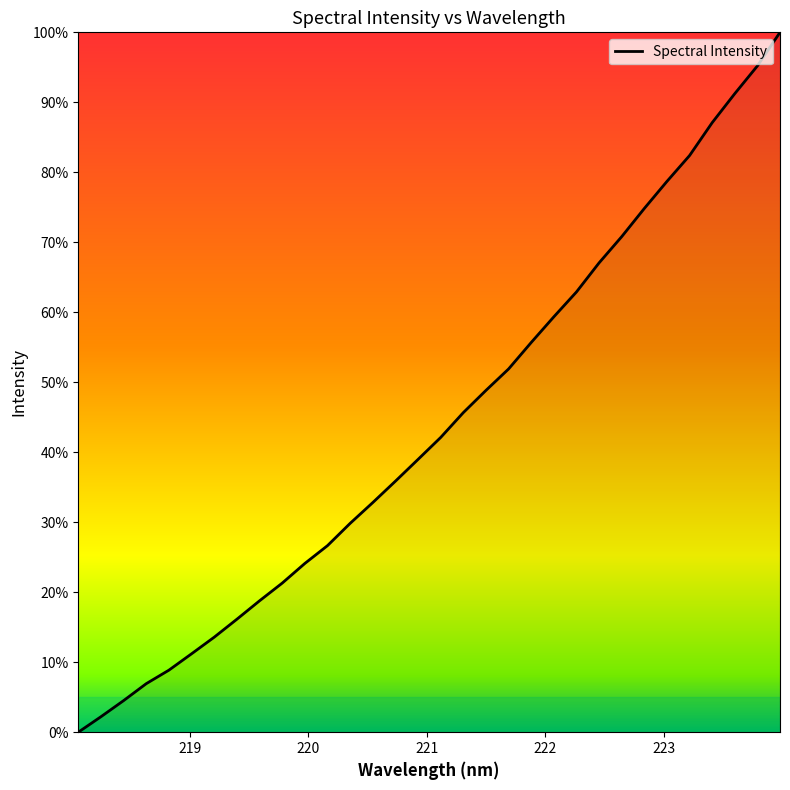

Does the chart have visible grid lines?

No